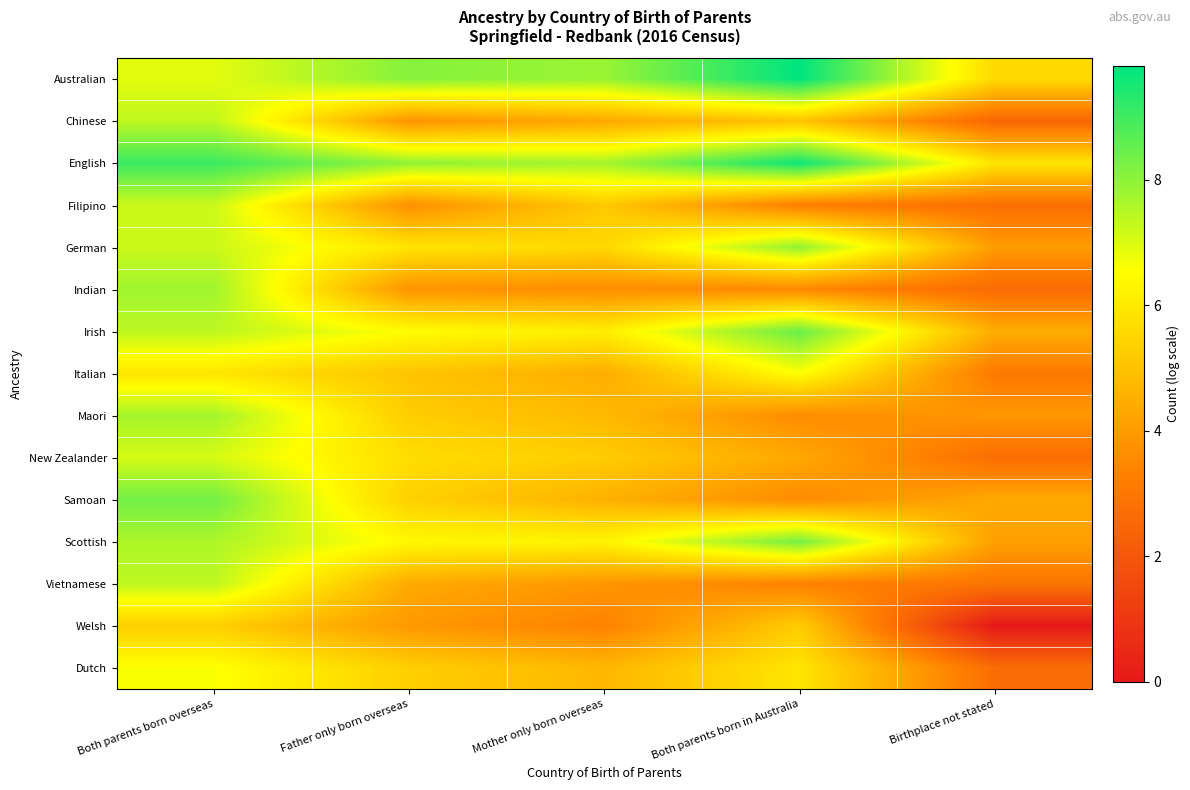

What is the maximum value shown in the chart?

9.8